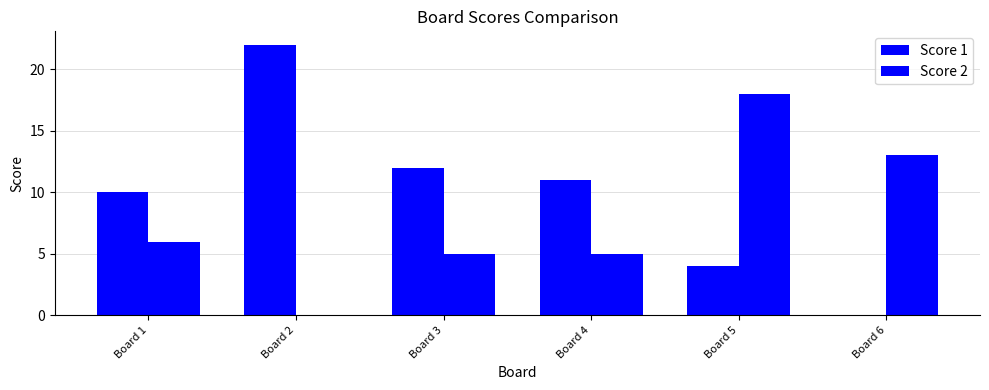

The value of Score 1 at Board 1 is 10. True or false?

True